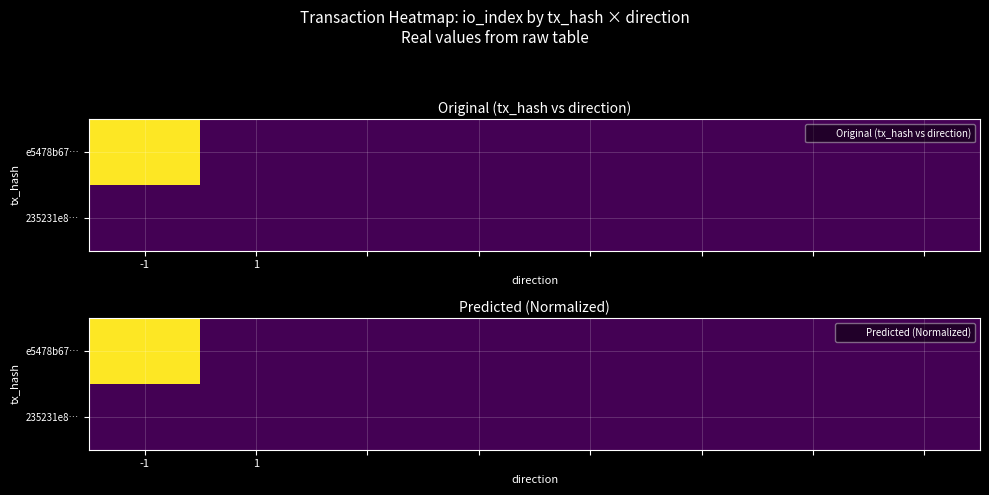

How many data points in e5478b67… are above 0?

1